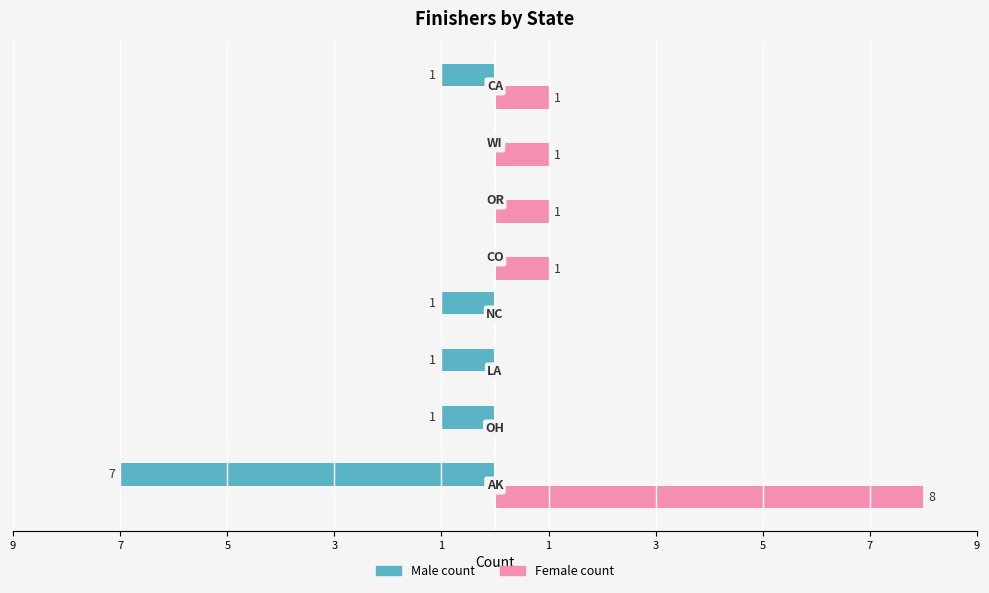

What are all the series names shown in the legend?

Male count, Female count